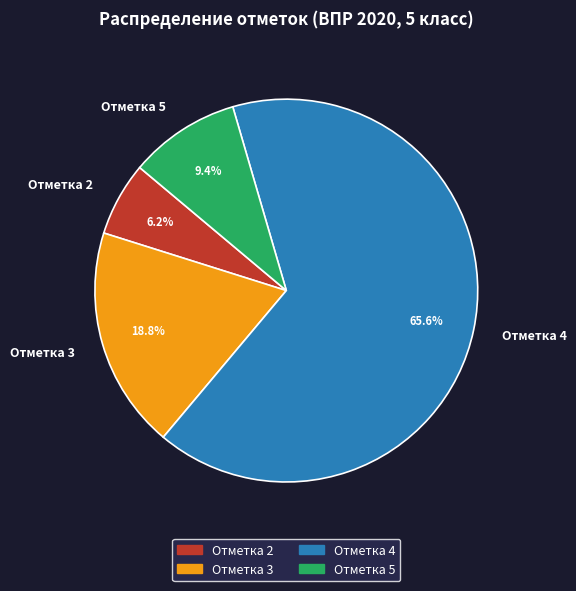

Which slice represents more than half of the pie?

Отметка 4